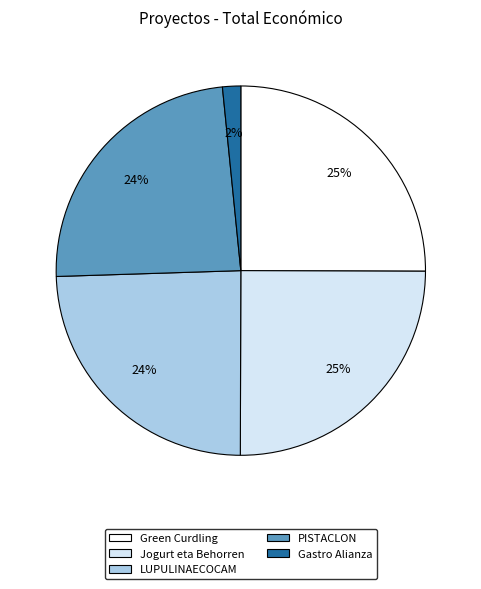

Does Green Curdling represent more than half of the total?

No